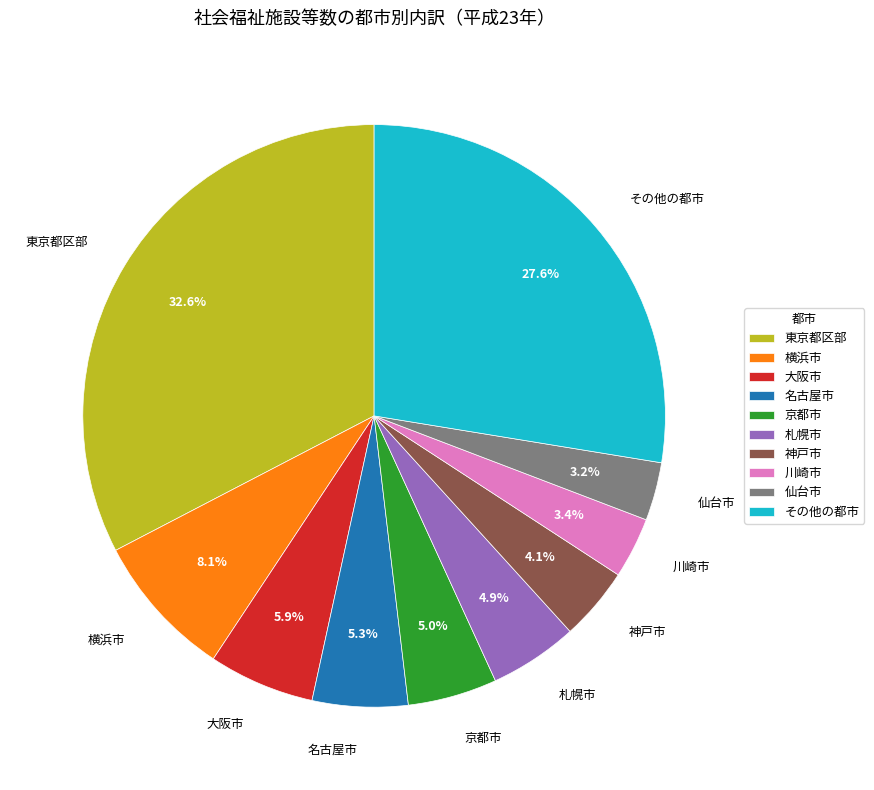

What percentage is the 東京都区部 slice, to the nearest percent?

33%